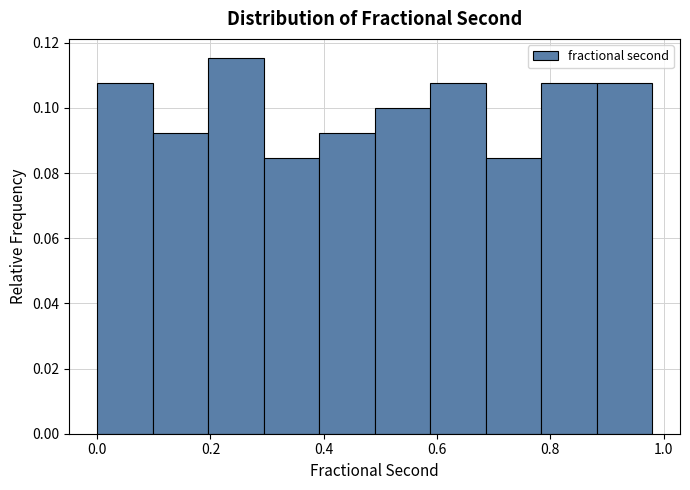

What is the height of the bar covering 0.784 to 0.882 on the x-axis? Neither the bar edges nor the heights are printed on the chart, so give them approximately, as read against the axes.

0.108